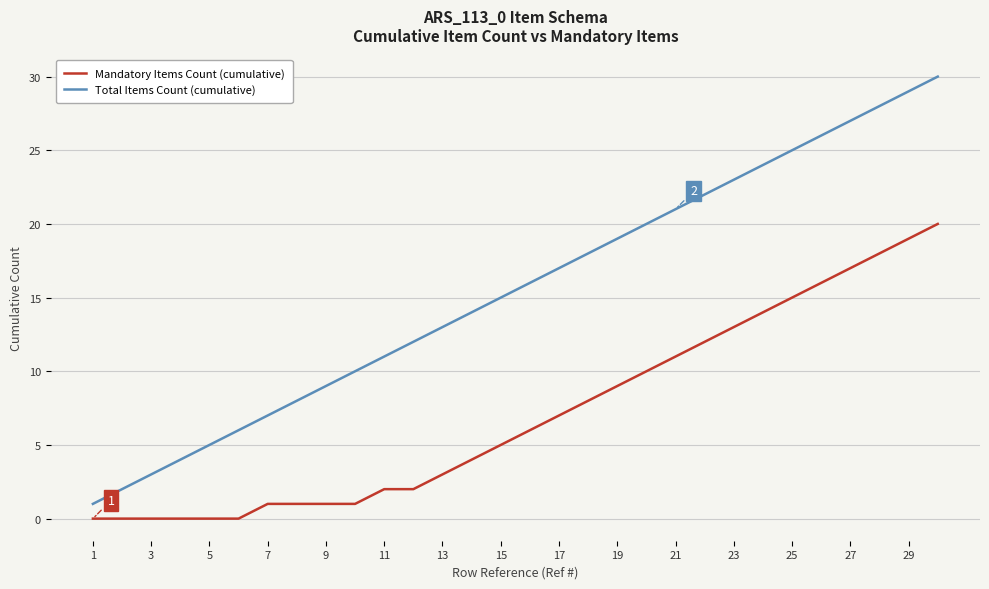

List the series in order of their peak value, lowest first.

Mandatory Items Count (cumulative), Total Items Count (cumulative)